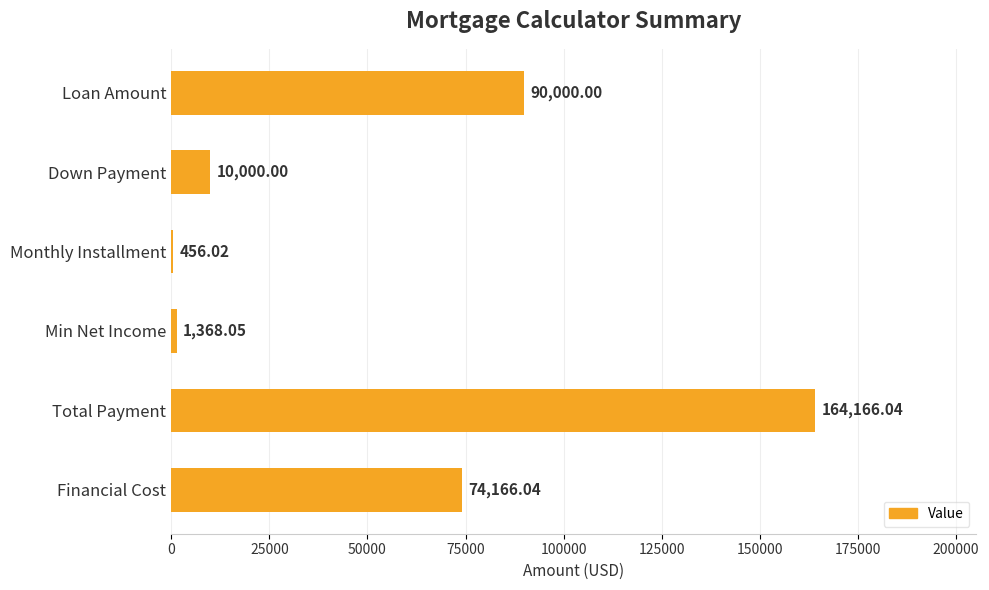

Where is the data nearest to the value 82311?

Loan Amount